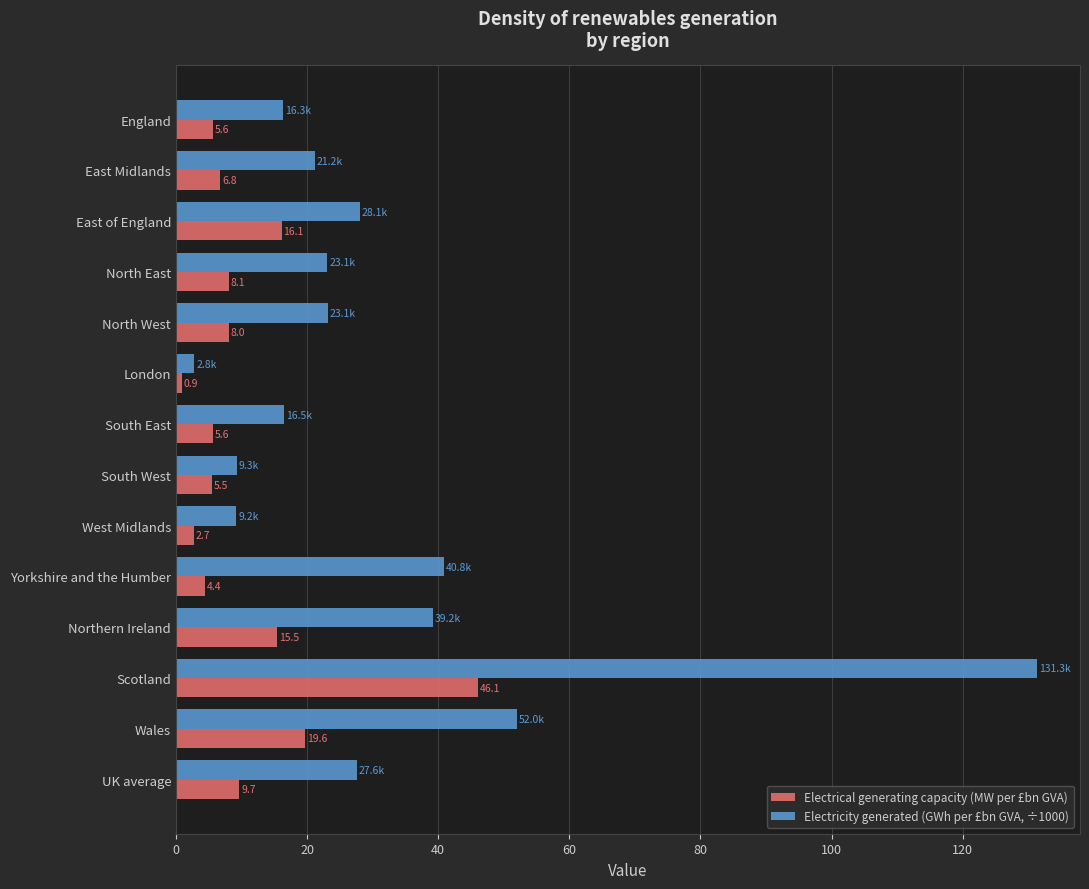

How many data points in Electrical generating capacity (MW per £bn GVA) are less than 8?

7